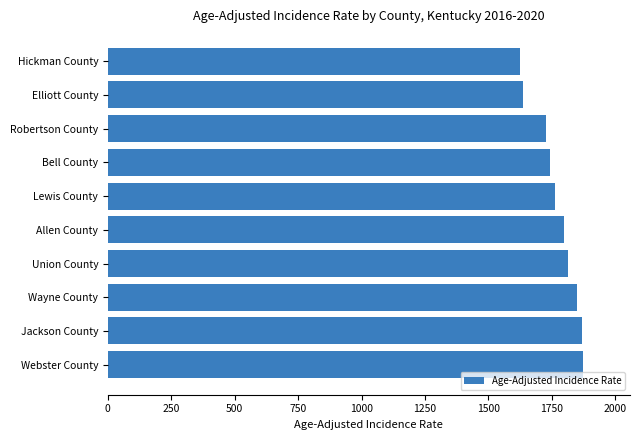

What is the change in value from Elliott County to Allen County?

+160.4